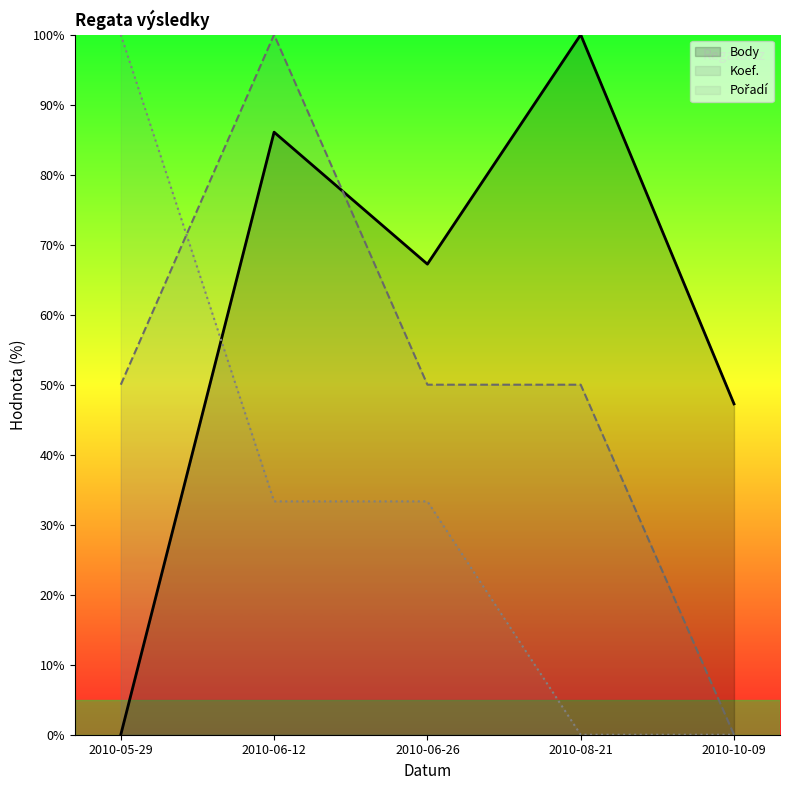

Between which two adjacent categories do Pořadí and Body first intersect?

2010-05-29 and 2010-06-12